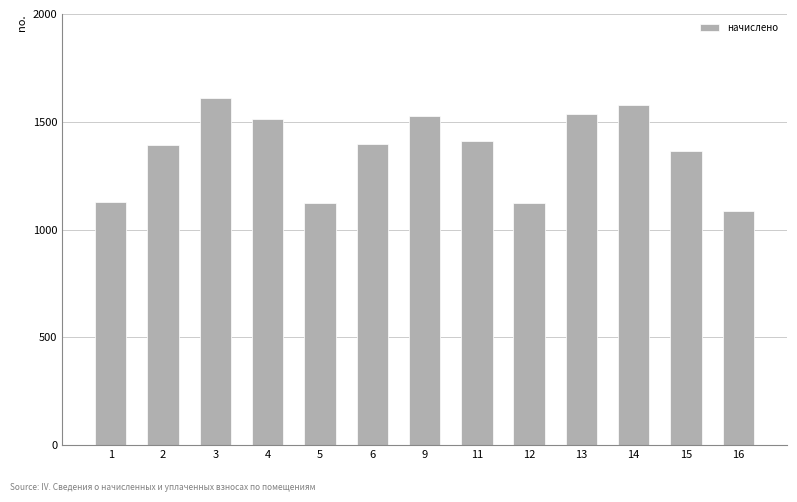

Where is the data nearest to the value 1347?

15